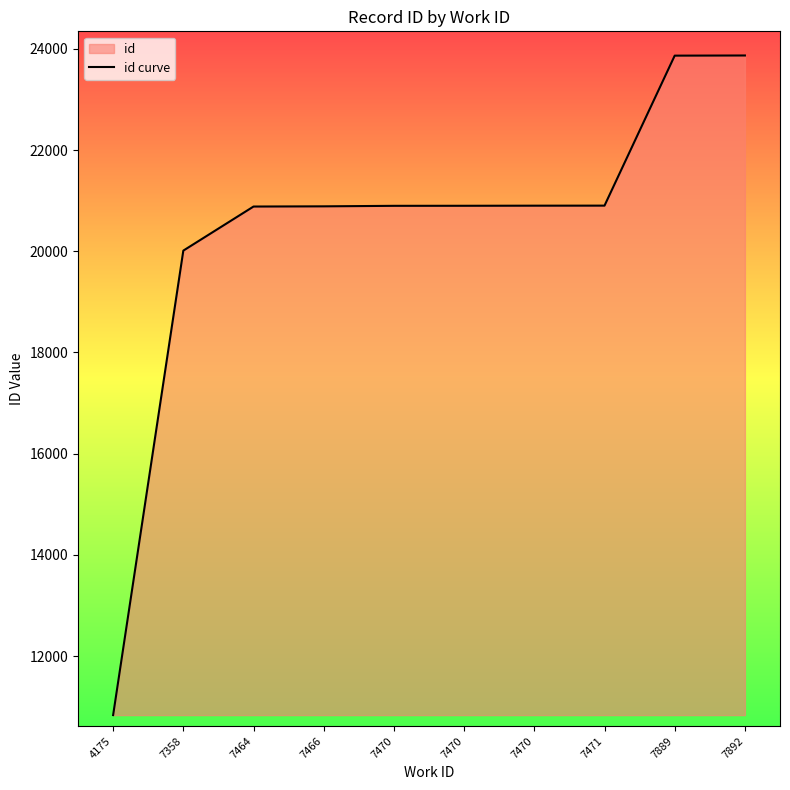

Which category has the lowest value across all series?

4175